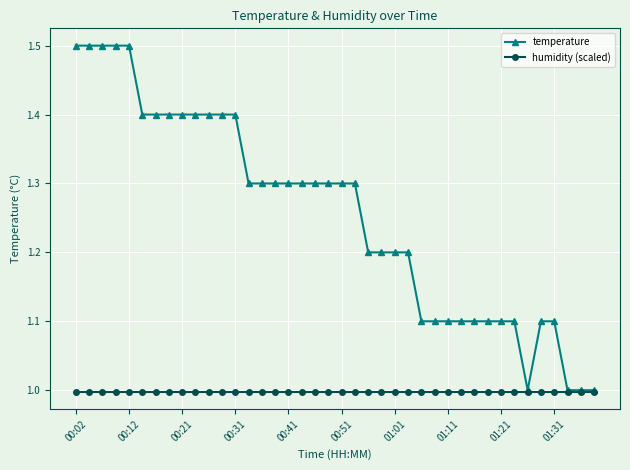

Count the temperature values in the range 1 to 2.

40